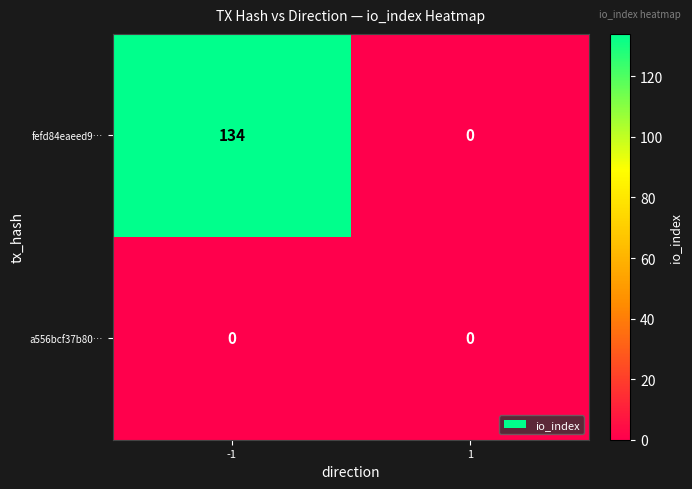

Which series has the largest total across all categories?

fefd84eaeed9…